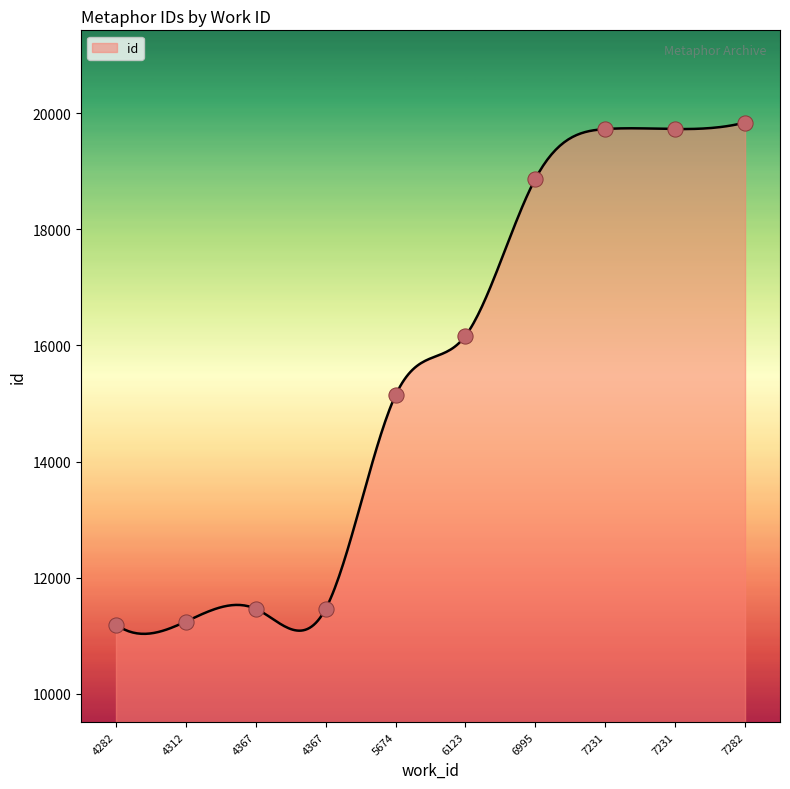

Approximately how many times larger is the value at 4367 compared to 7282?

0.6